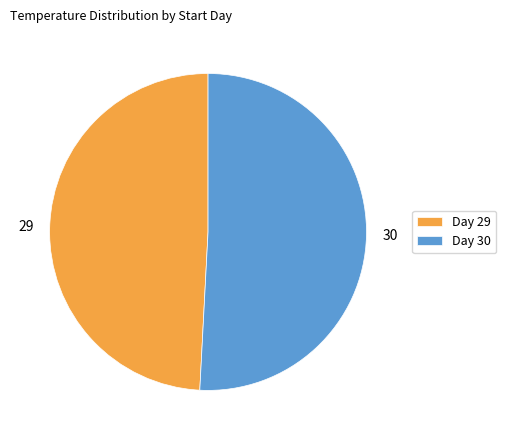

True or false: Day 29 accounts for 37% of the total.

False